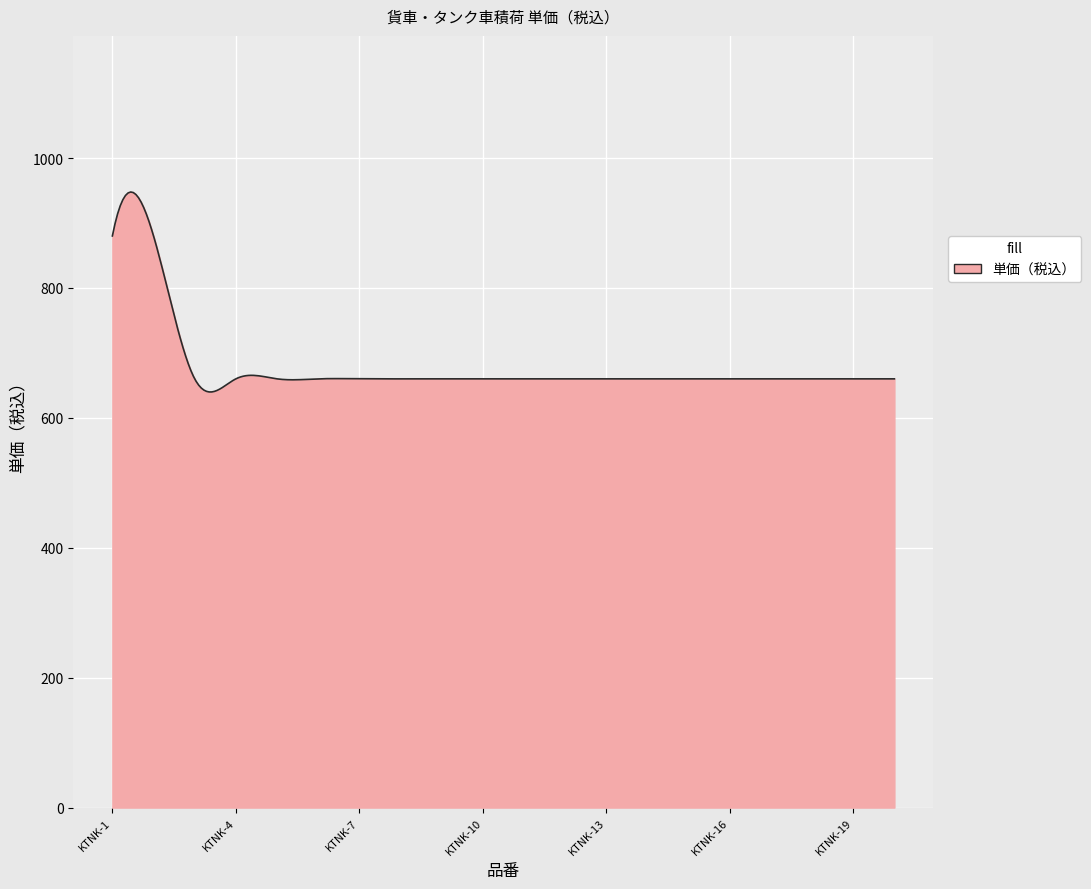

Does the chart display data point markers on the line(s)?

No